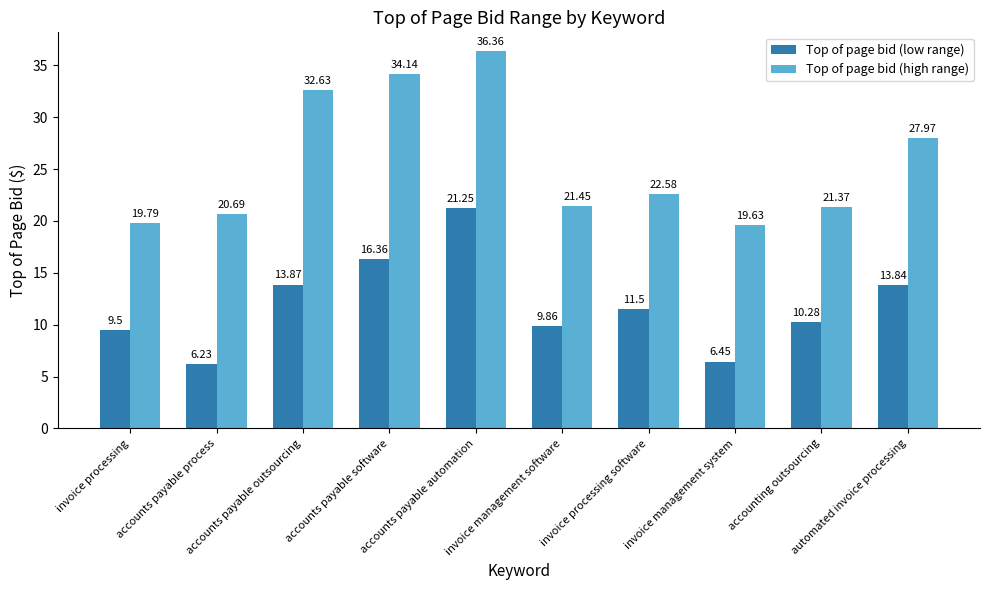

Which series has the largest range (max minus min)?

Top of page bid (high range)